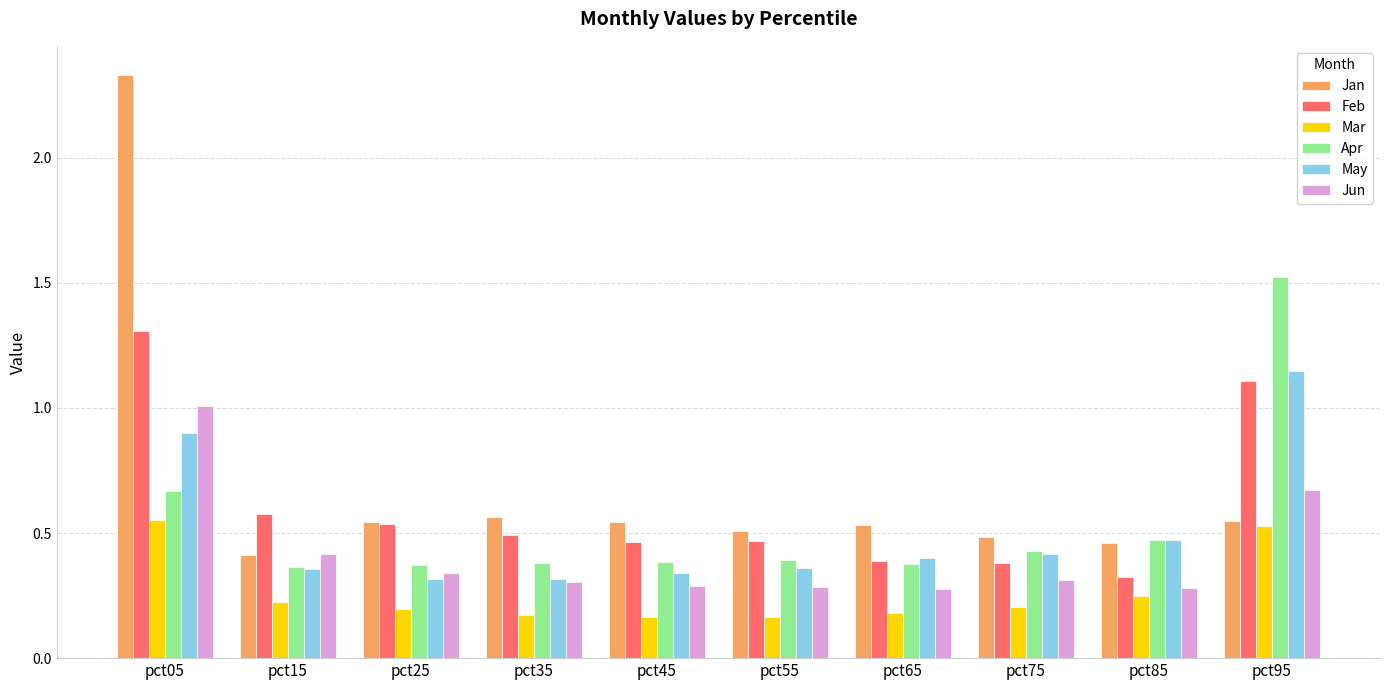

Is the value of Jan at pct75 greater than the value of May at pct55?

Yes